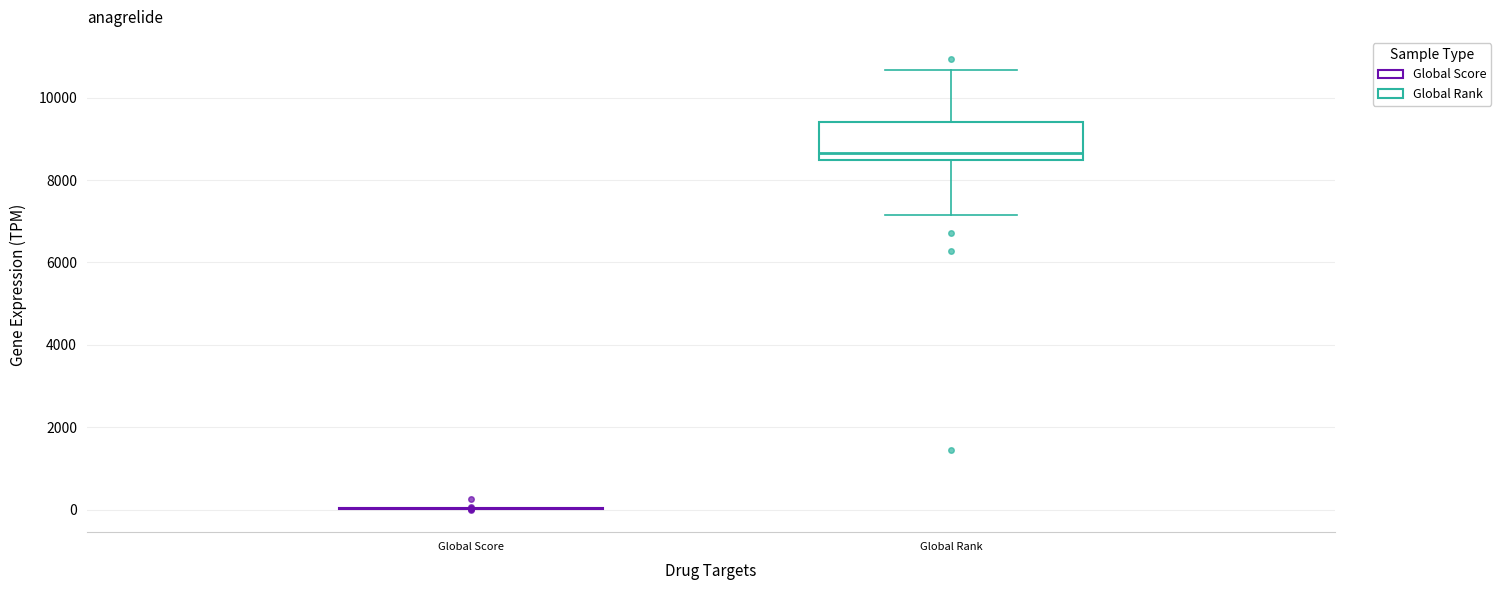

Where is the upper edge of the box for Global Rank on the y-axis? The values are not printed on the chart, so give them approximately, as read against the axis.

9400